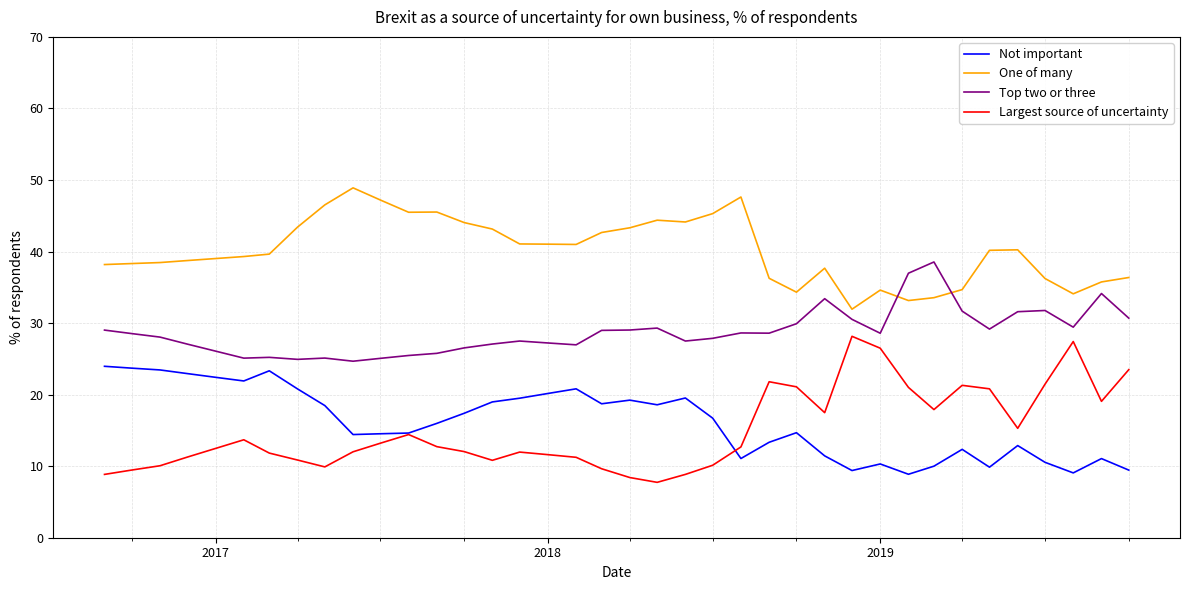

What is the maximum value for Not important?

24.0